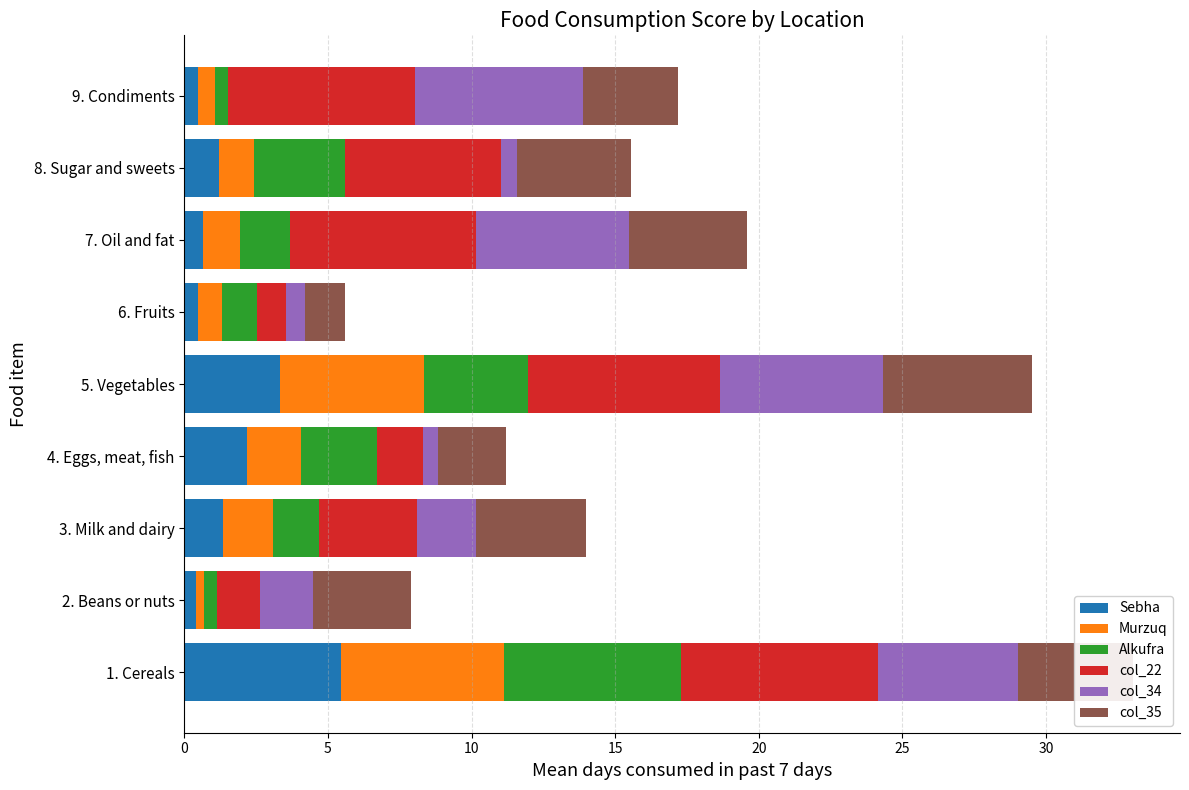

What is the total value across all series at 1. Cereals?

33.0